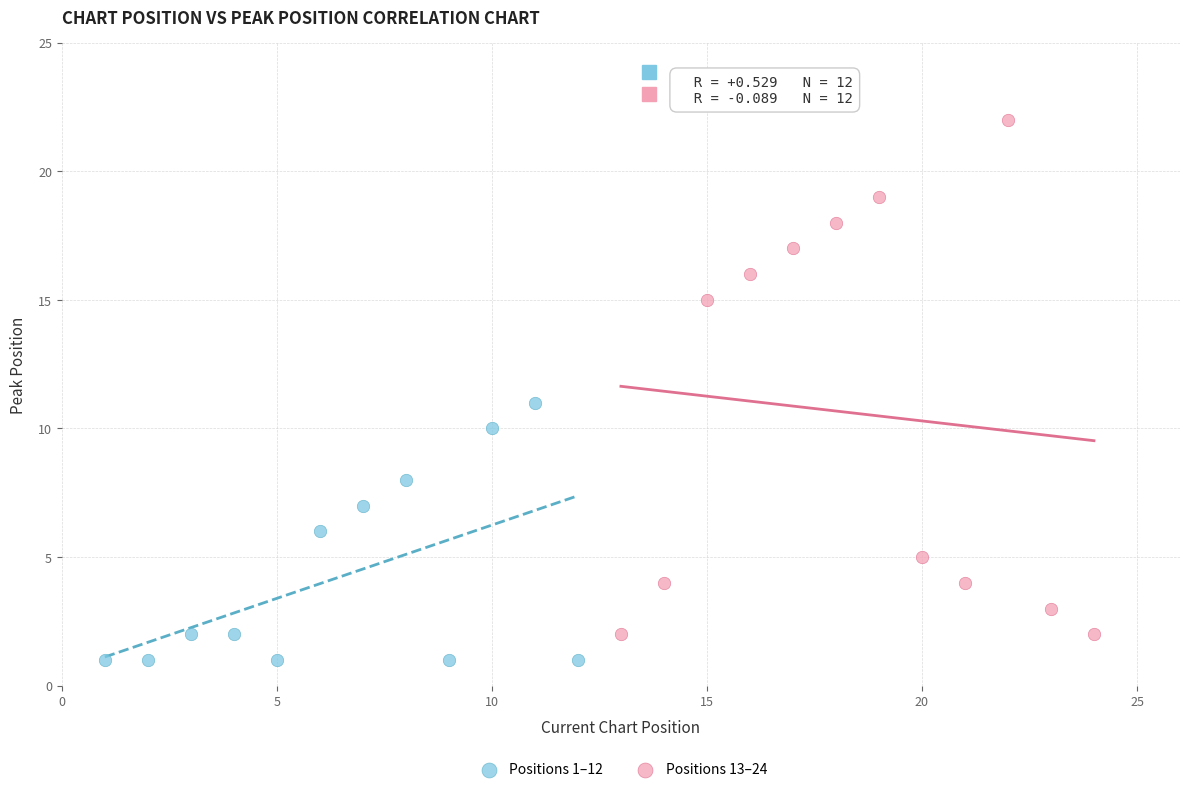

Which series has the widest spread of Y values?

Positions 13–24